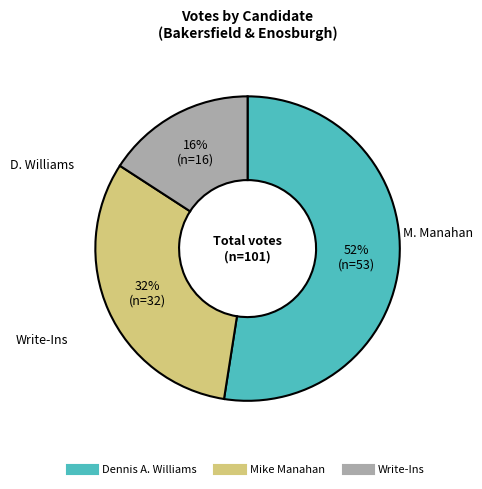

To the nearest percent, what is the average slice percentage?

33%